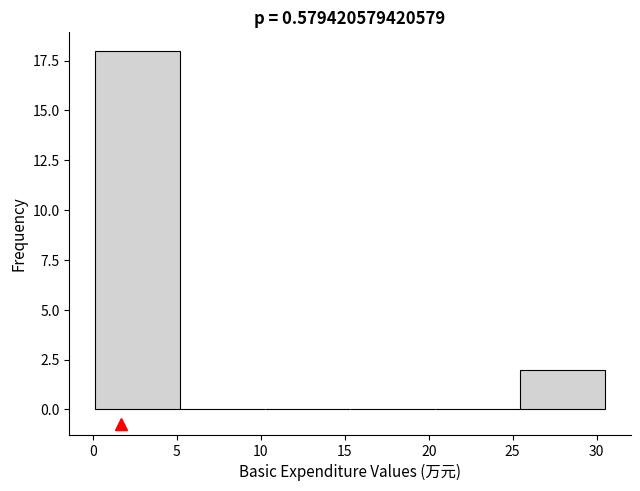

Reading left to right, list every bar in this chart as the range it spans on the x-axis followed by its height. Neither the bar edges nor the heights are printed on the chart, so give them approximately, as read against the axes.

0.0 to 5.0: 18
5.0 to 10.0: 0
10.0 to 15.5: 0
15.5 to 20.5: 0
20.5 to 25.5: 0
25.5 to 30.5: 2